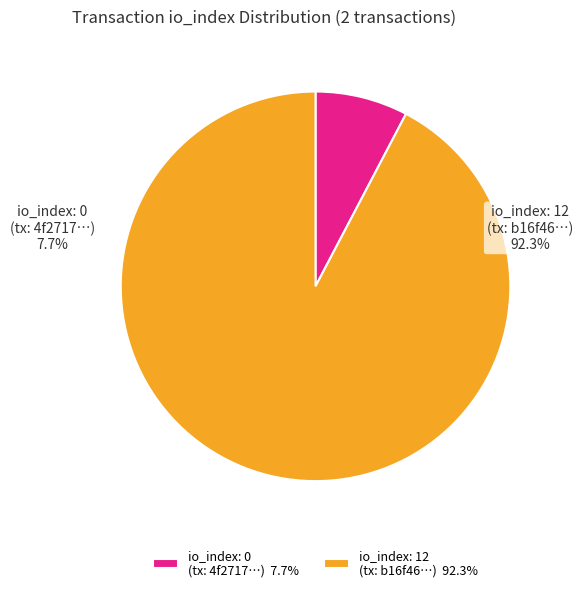

Which category accounts for the majority?

tx_index_12